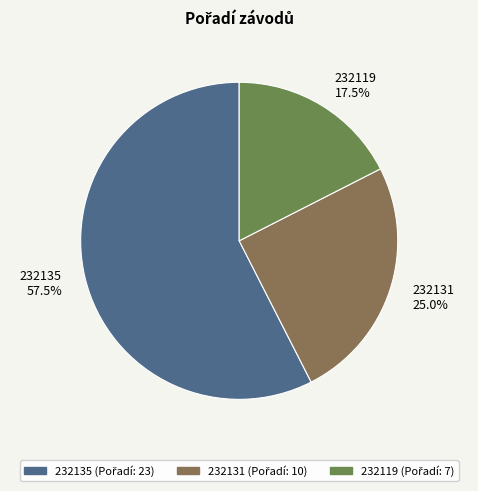

To the nearest percent, what is the difference between the largest and smallest slice percentages?

40%